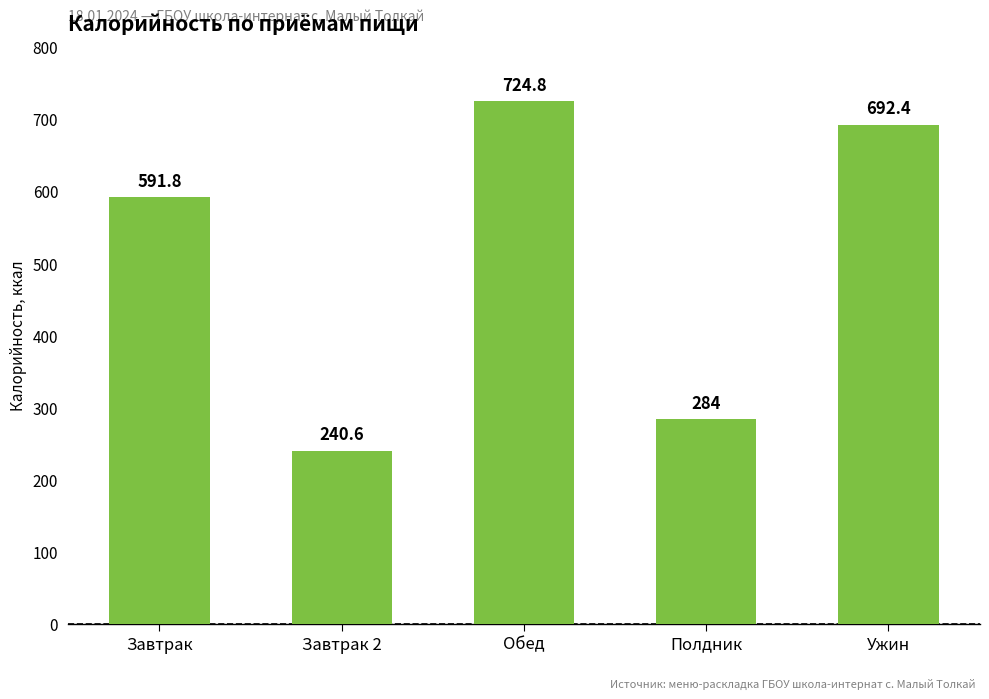

What is the change in value from Обед to Ужин?

-32.4